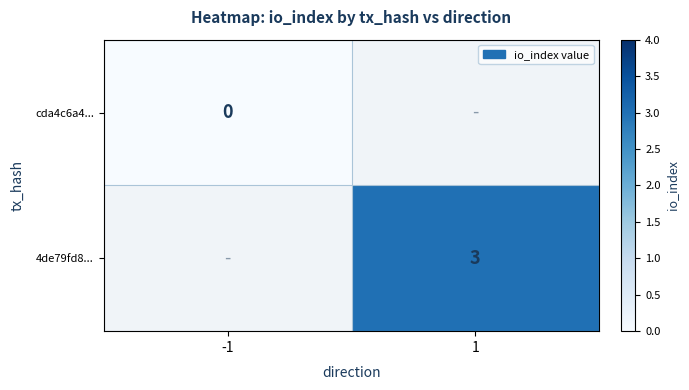

The value of 4de79fd8... at 1 is 3. True or false?

True